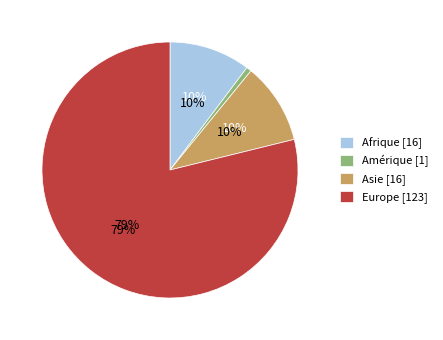

Is it true that Asie is 18% of the pie?

False